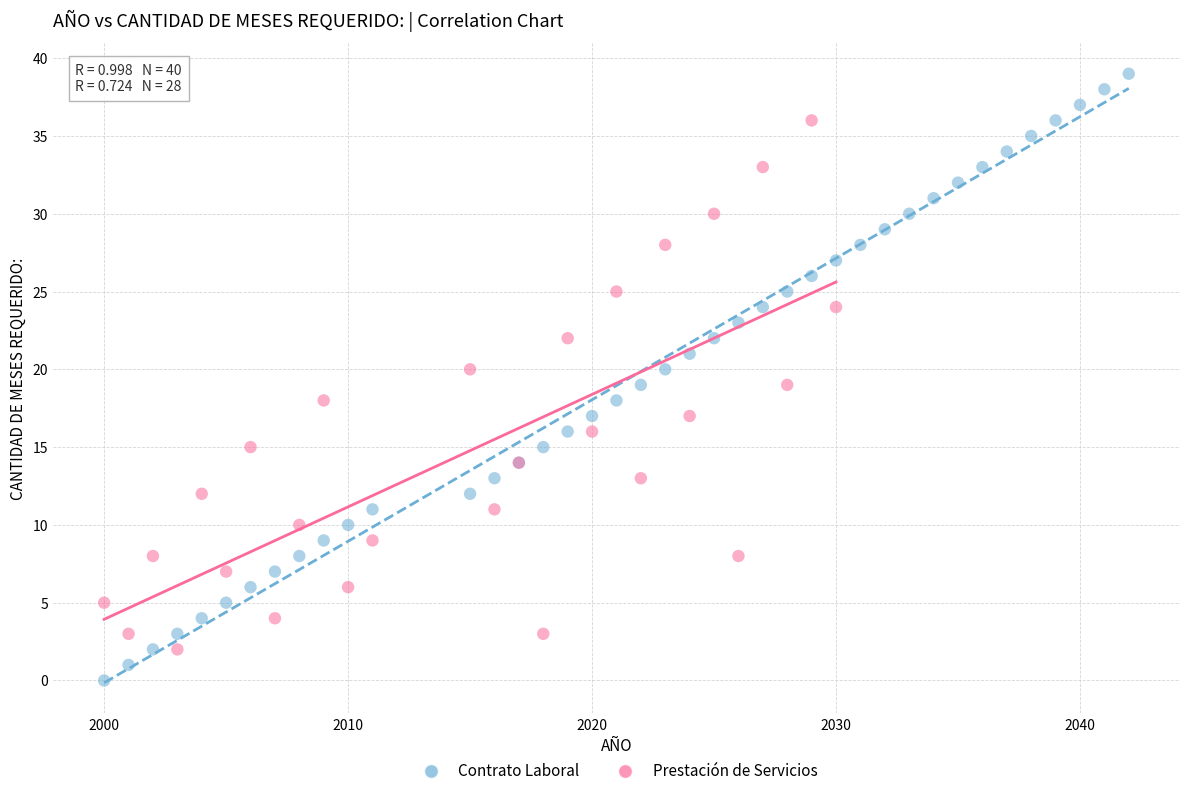

Which series has the largest Y range (max minus min)?

Contrato Laboral